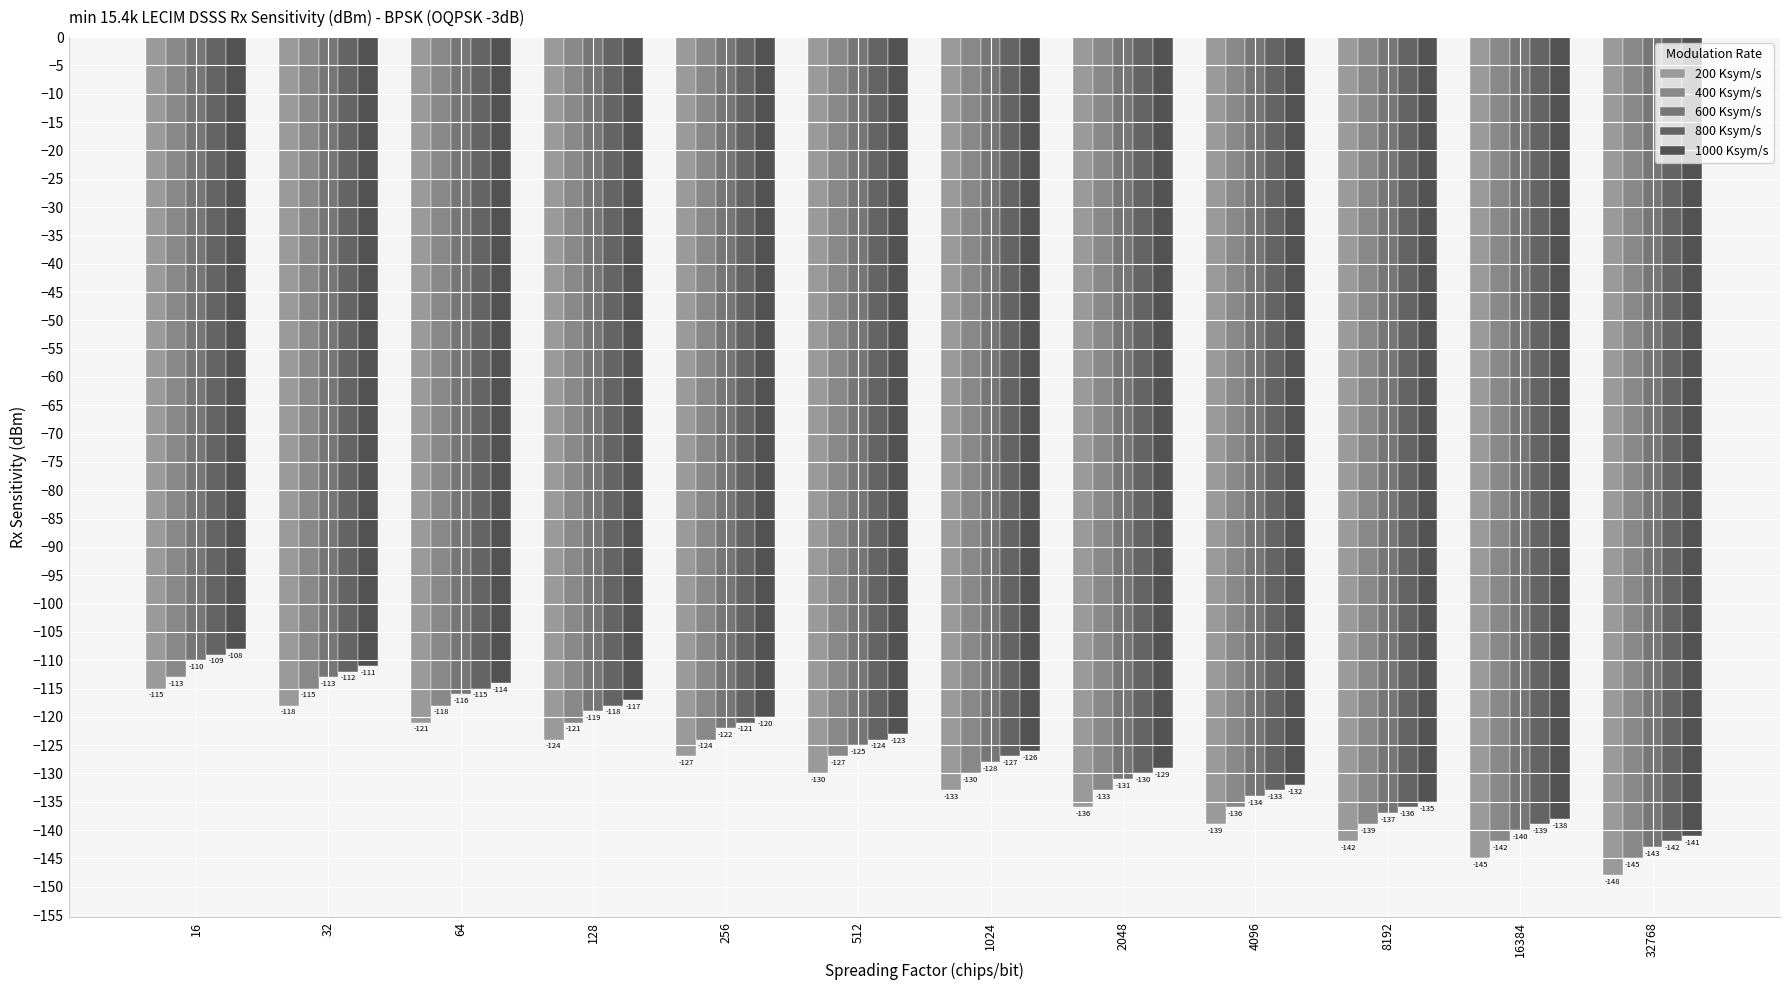

Rank the series at 2048 from highest to lowest value.

1000 Ksym/s, 800 Ksym/s, 600 Ksym/s, 400 Ksym/s, 200 Ksym/s